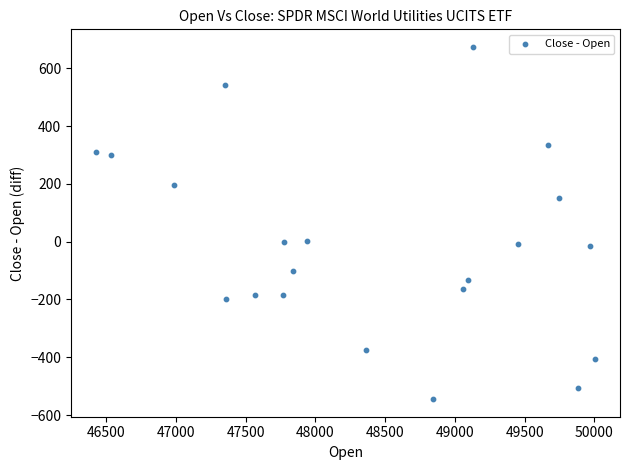

What is the range of Y values (max minus min)?

1219